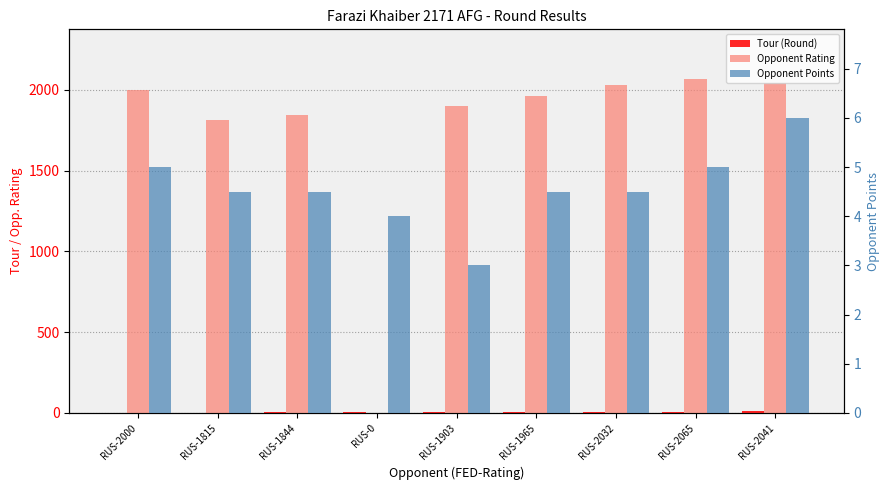

Reading left to right, transcribe all the data shown in this chart.

Tour (Round): RUS-2000=1.0	RUS-1815=2.0	RUS-1844=3.0	RUS-0=4.0	RUS-1903=5.0	RUS-1965=6.0	RUS-2032=7.0	RUS-2065=8.0	RUS-2041=9.0
Opponent Rating: RUS-2000=2000.0	RUS-1815=1815.0	RUS-1844=1844.0	RUS-0=0.0	RUS-1903=1903.0	RUS-1965=1965.0	RUS-2032=2032.0	RUS-2065=2065.0	RUS-2041=2041.0
Opponent Points: RUS-2000=5.0	RUS-1815=4.5	RUS-1844=4.5	RUS-0=4.0	RUS-1903=3.0	RUS-1965=4.5	RUS-2032=4.5	RUS-2065=5.0	RUS-2041=6.0